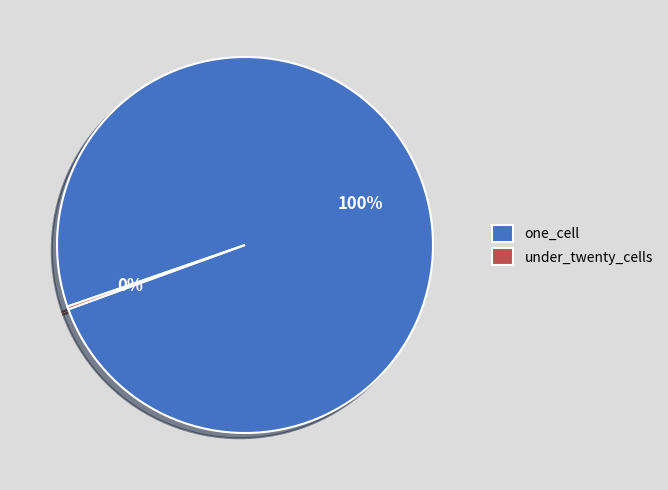

To the nearest percent, what is the difference between the largest and smallest slice percentages?

100%